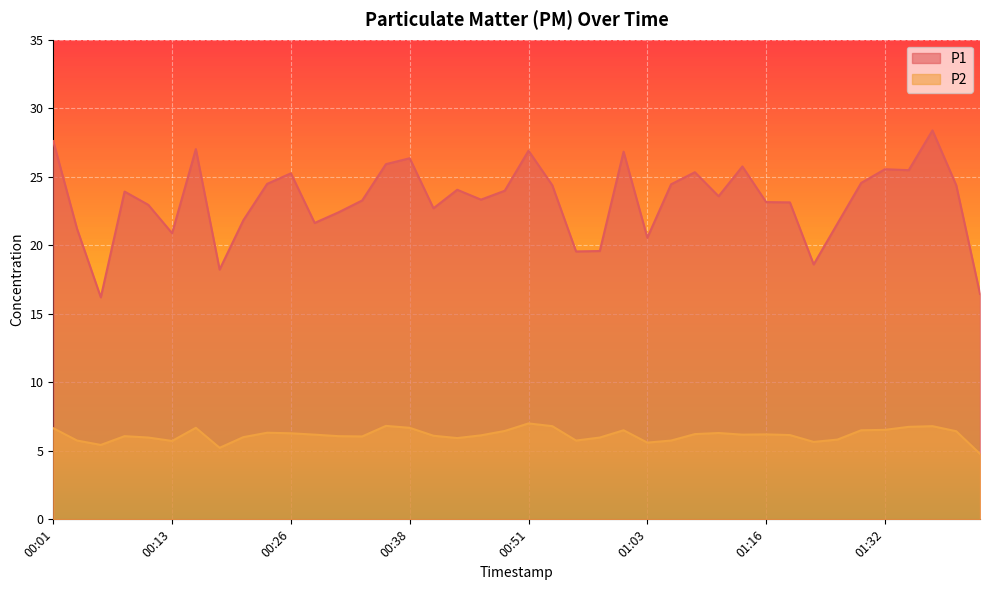

How many lines are shown in the chart?

2